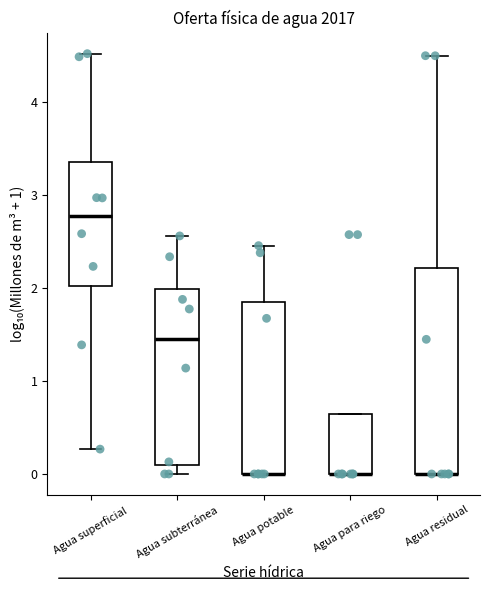

Where is the upper edge of the box for Agua potable on the y-axis? The values are not printed on the chart, so give them approximately, as read against the axis.

1.8